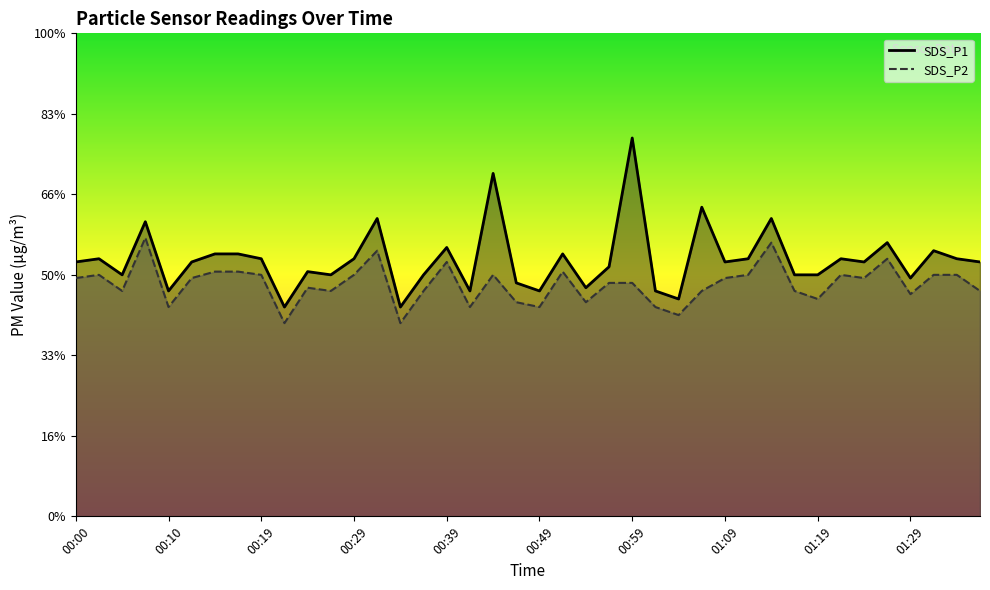

In SDS_P2, how many points are higher than both neighbors (excluding endpoints)?

10